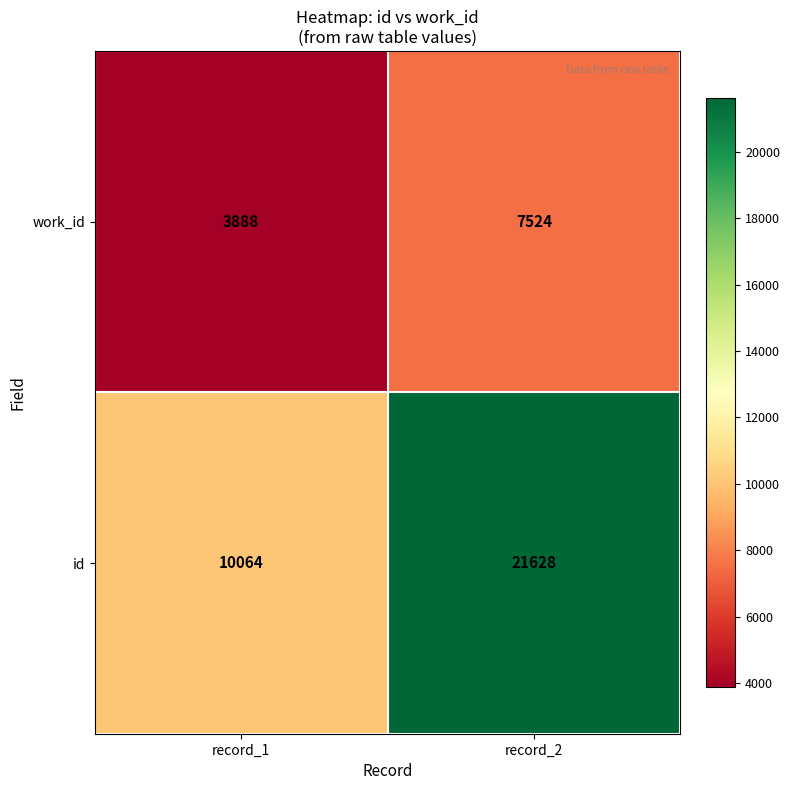

Read the work_id value at record_1, to the nearest 100.

3900